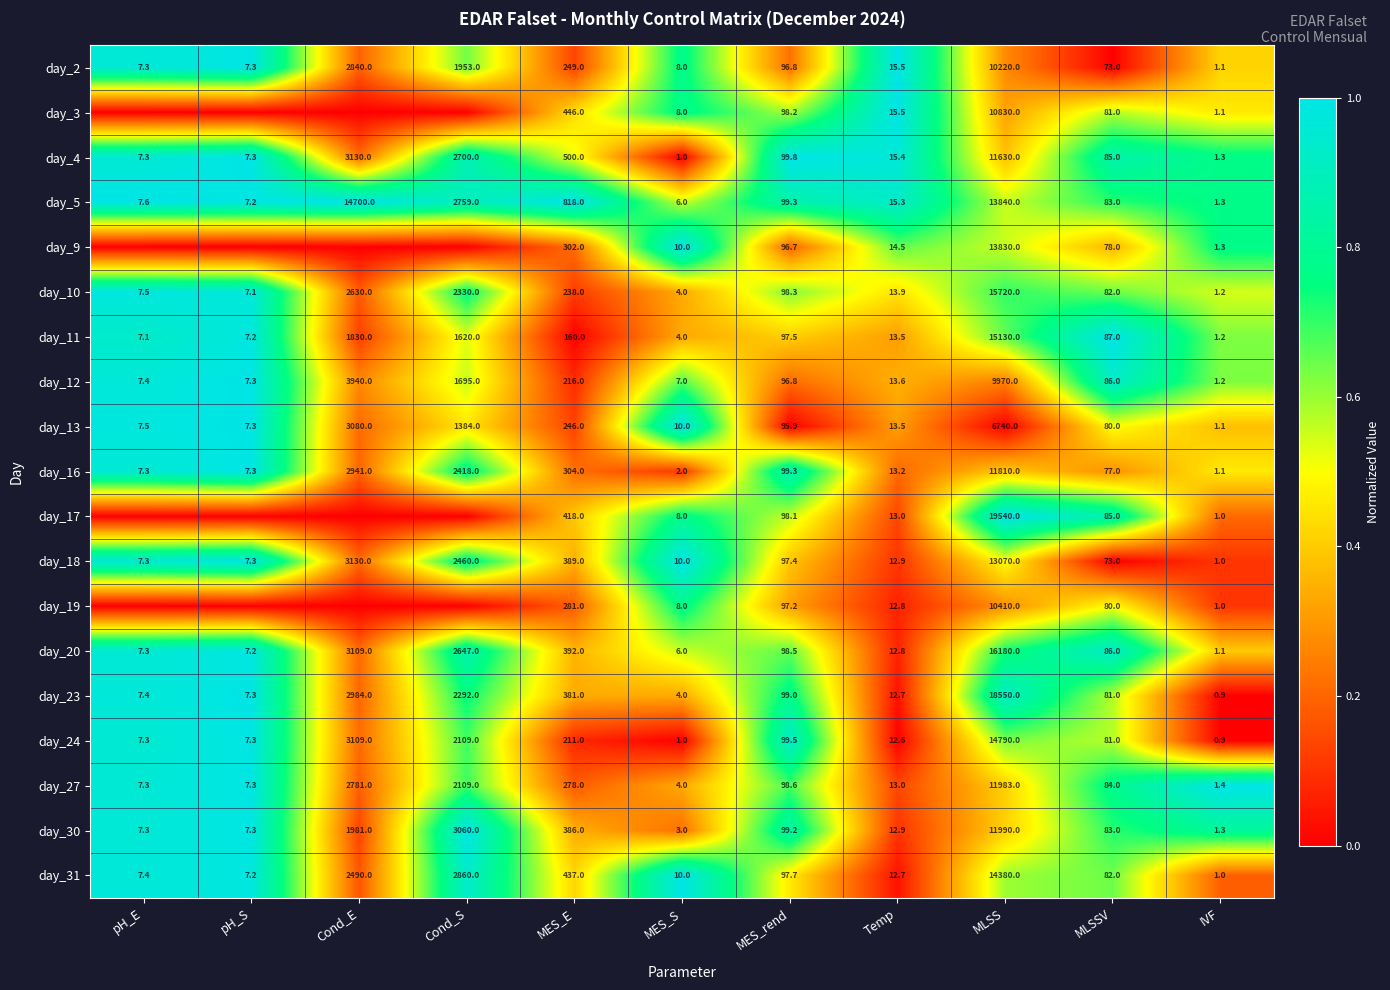

At how many categories does at least one series exceed 0?

11